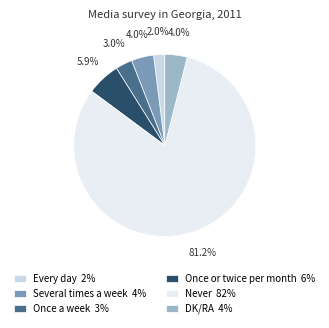

What percentage is the Every day slice, to the nearest percent?

2%